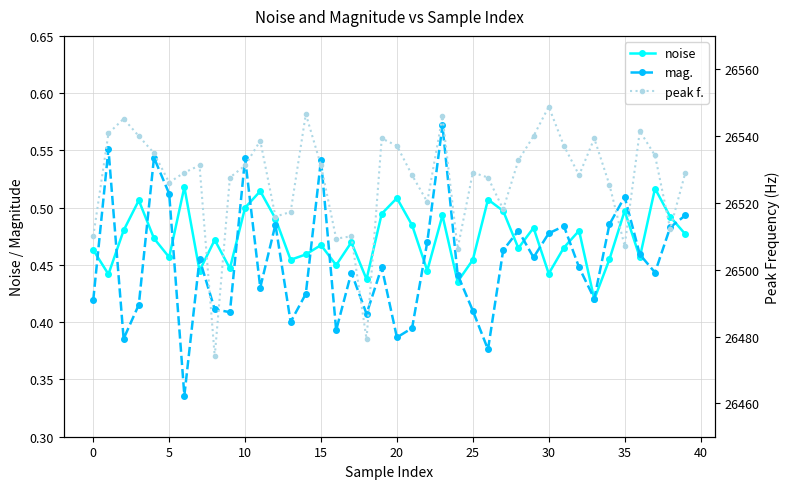

Does the chart display data point markers on the line(s)?

Yes